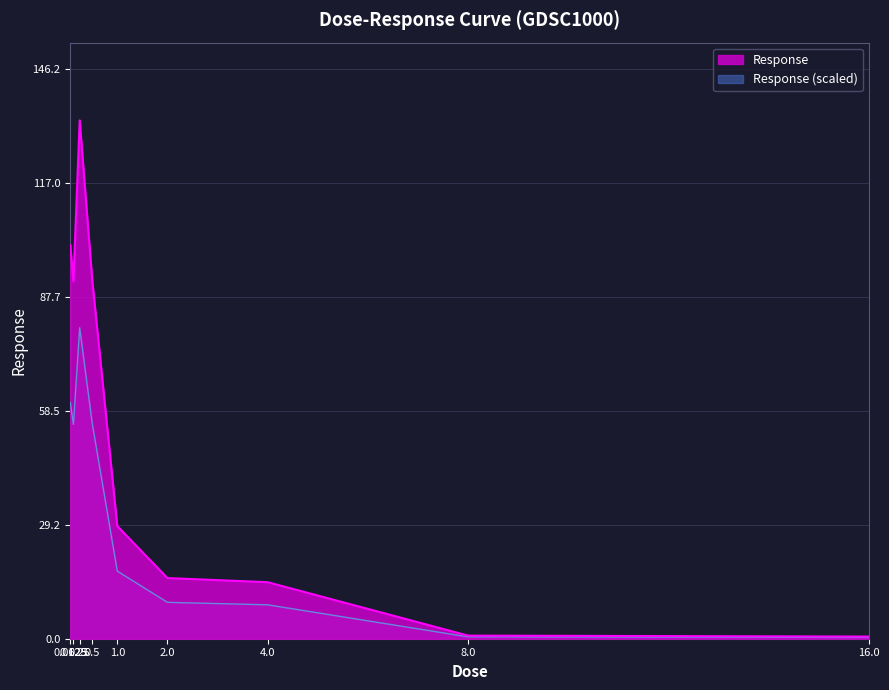

Reading left to right, transcribe all the data shown in this chart.

0.0625=101.0	0.125=91.6	0.25=132.9	0.5=92.1	1.0=28.9	2.0=15.6	4.0=14.5	8.0=0.8	16.0=0.6